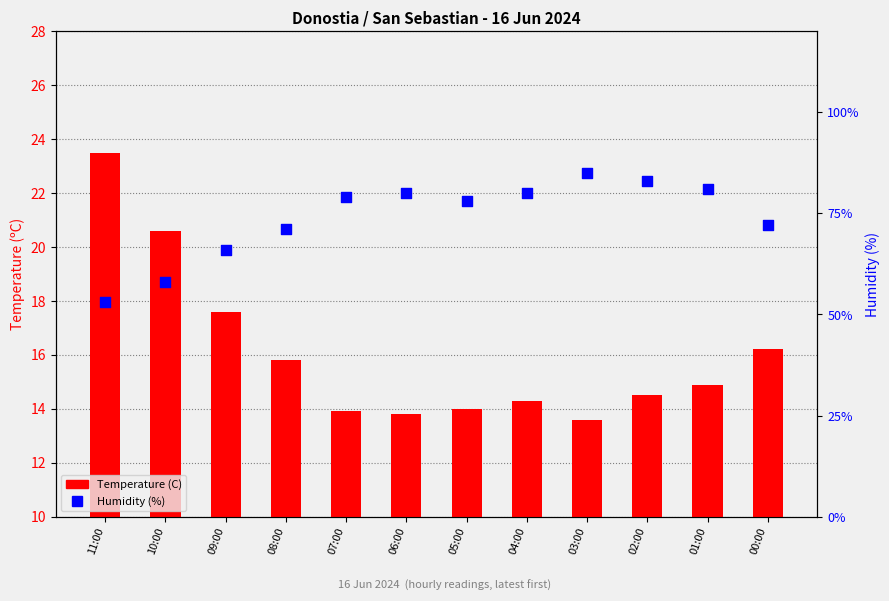

At how many categories does at least one series exceed 15?

12